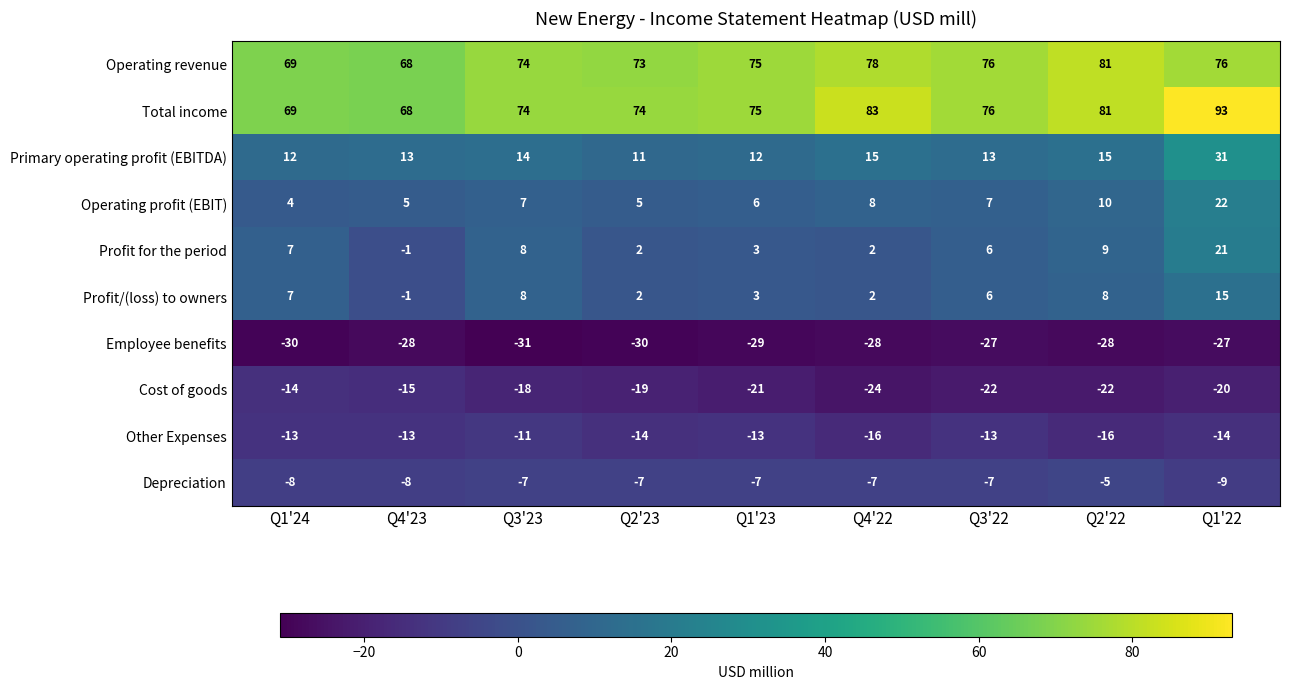

What is the greatest value displayed?

93